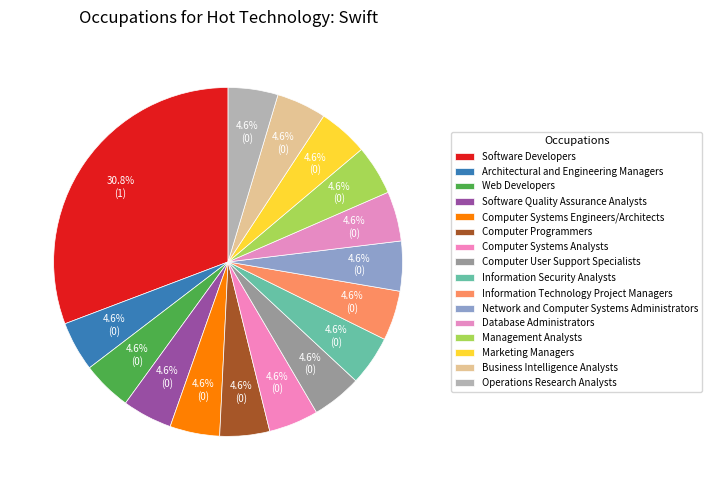

The Software Quality Assurance Analysts slice represents 6% of the pie. True or false?

False